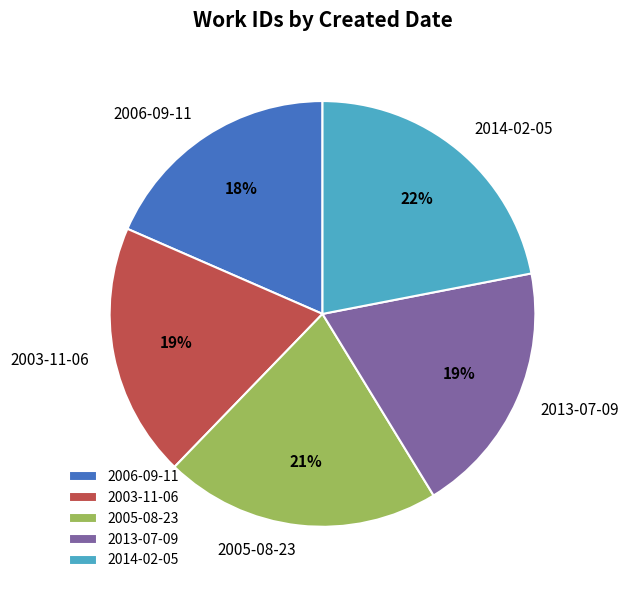

What is the largest slice in the pie chart?

2014-02-05